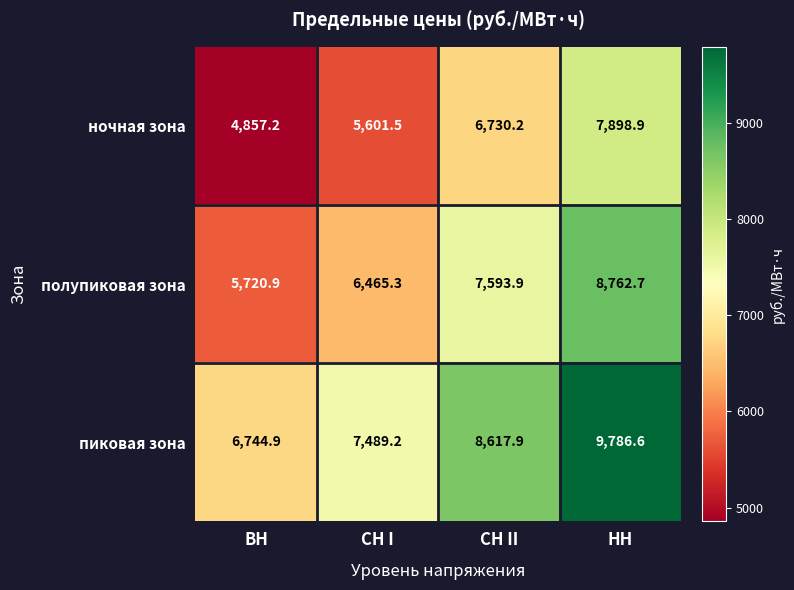

Which series has the widest spread of values?

полупиковая зона